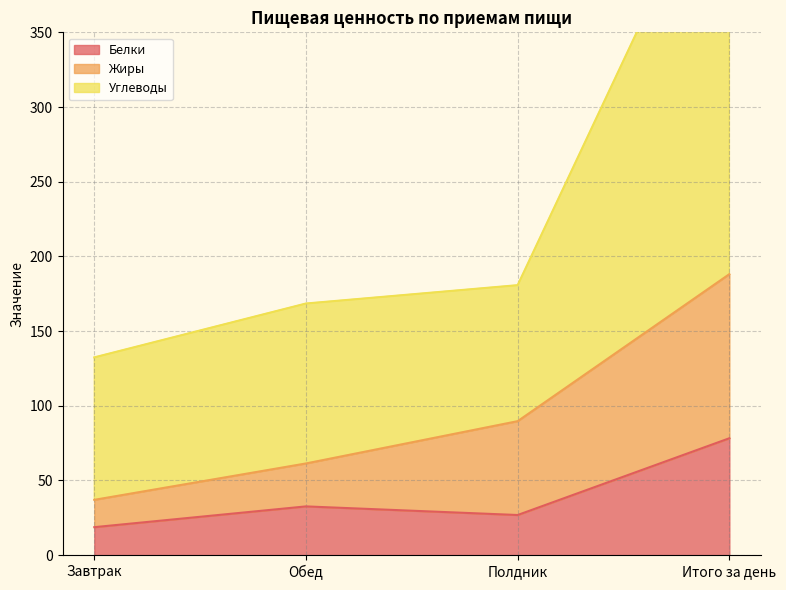

Which category has the lowest value across all series?

Завтрак